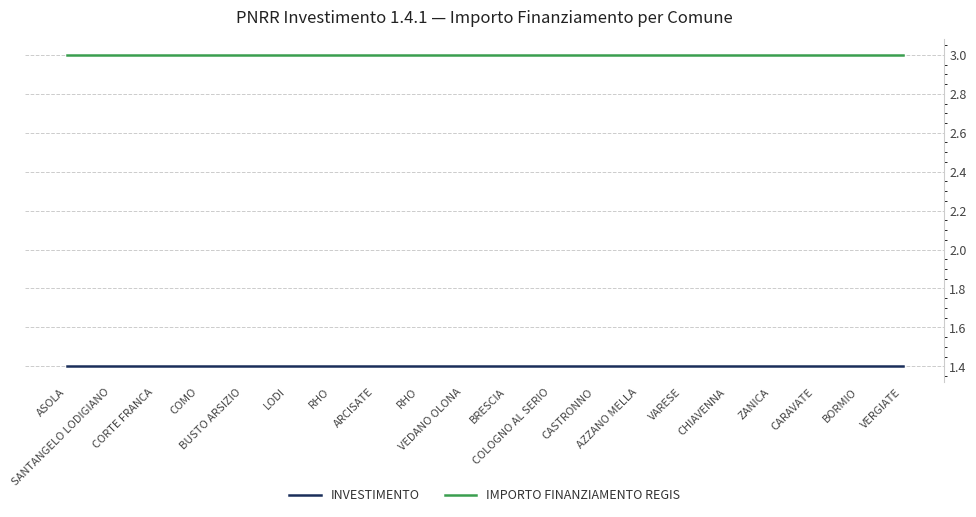

Is this an area chart (filled region under the line)?

No